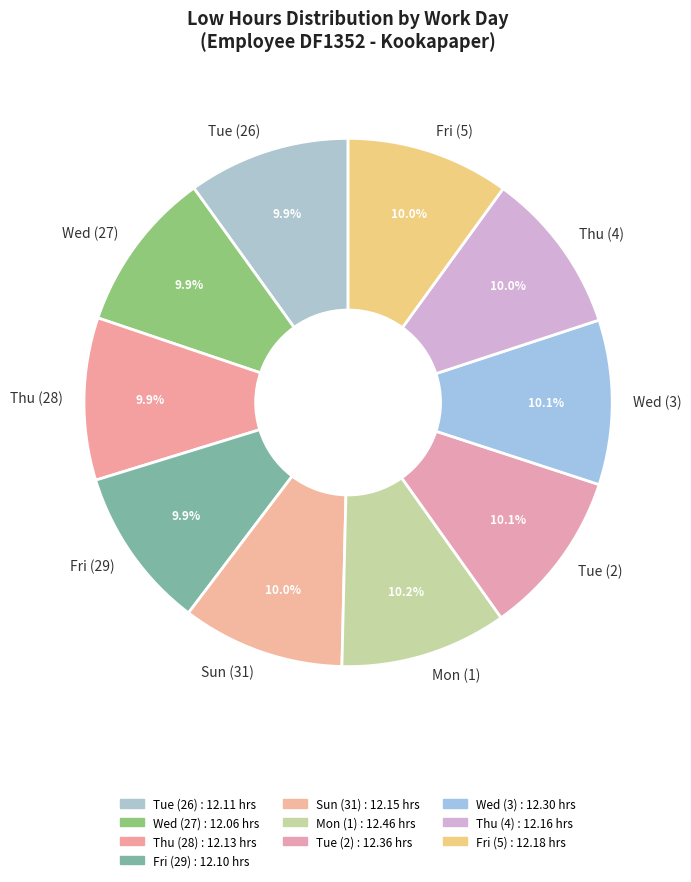

Count the number of slices in the pie.

10